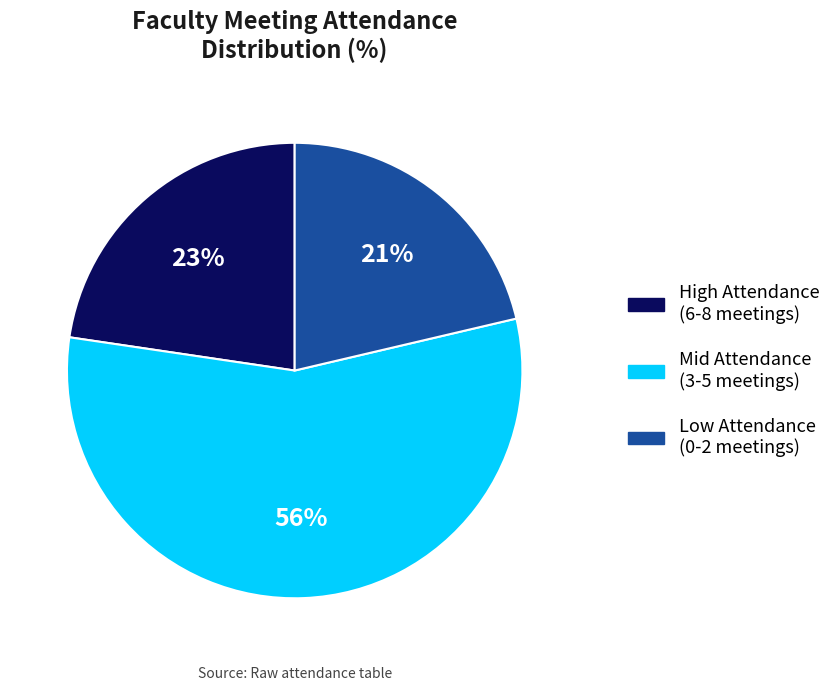

Does any single category account for the majority?

Yes